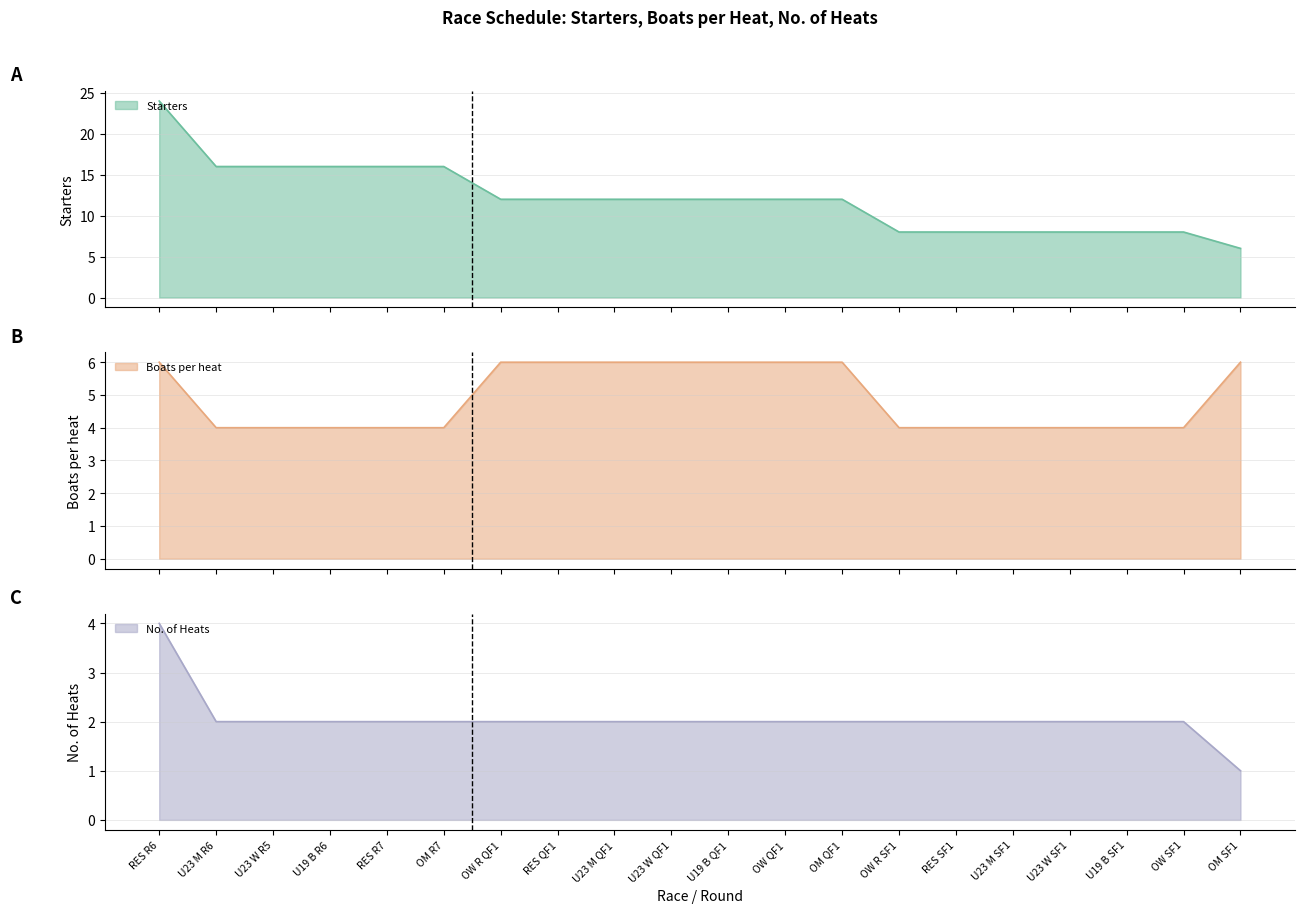

Which series has the largest range (max minus min)?

Starters